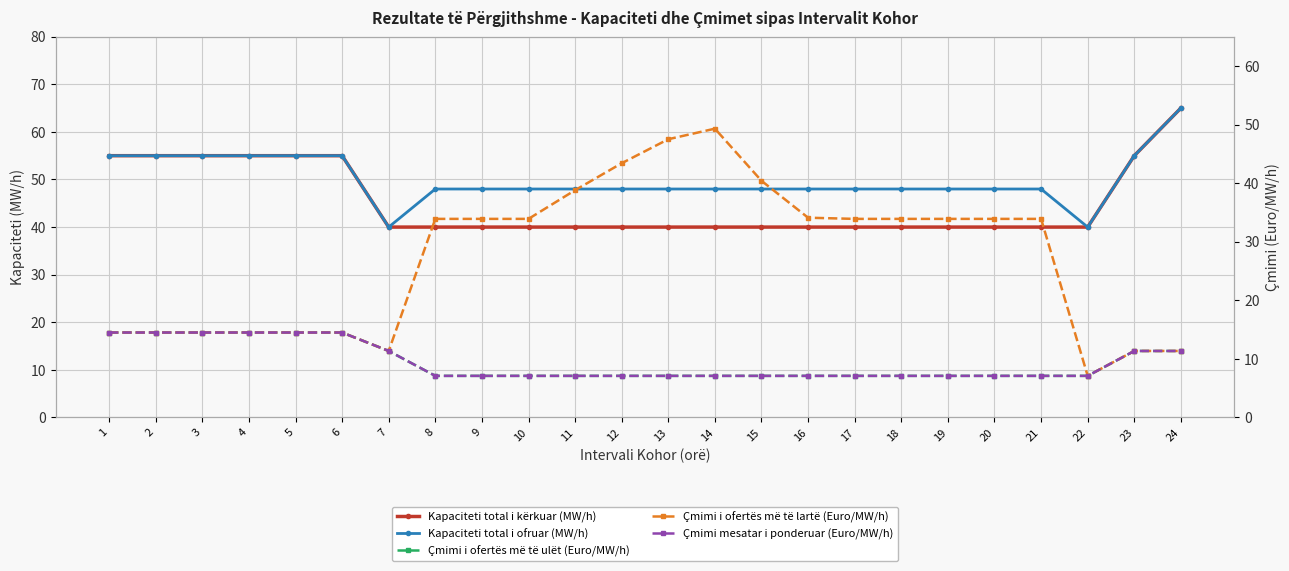

What is the spread (max minus min) of values at 3?

40.5